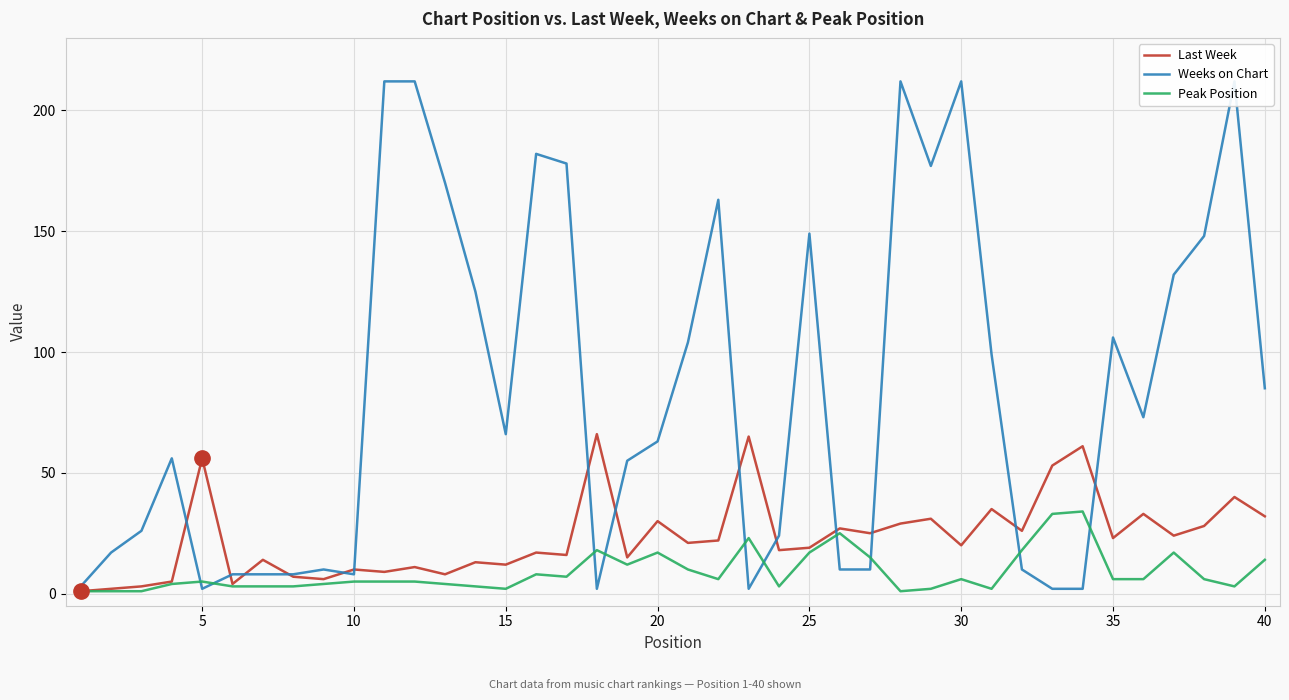

Is it true that Last Week equals 7 at 35?

False